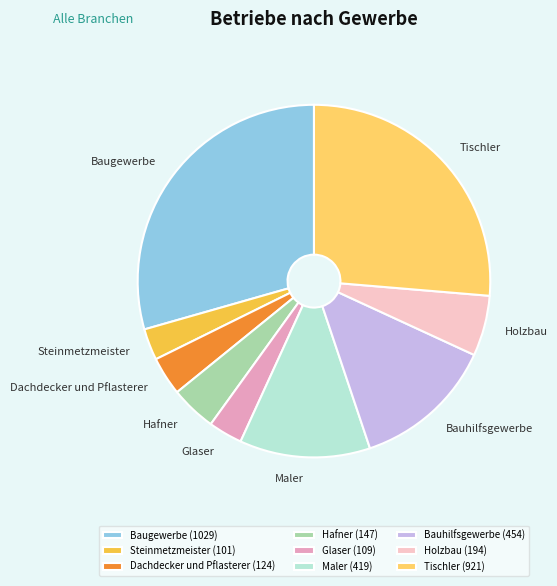

Count the number of slices in the pie.

9